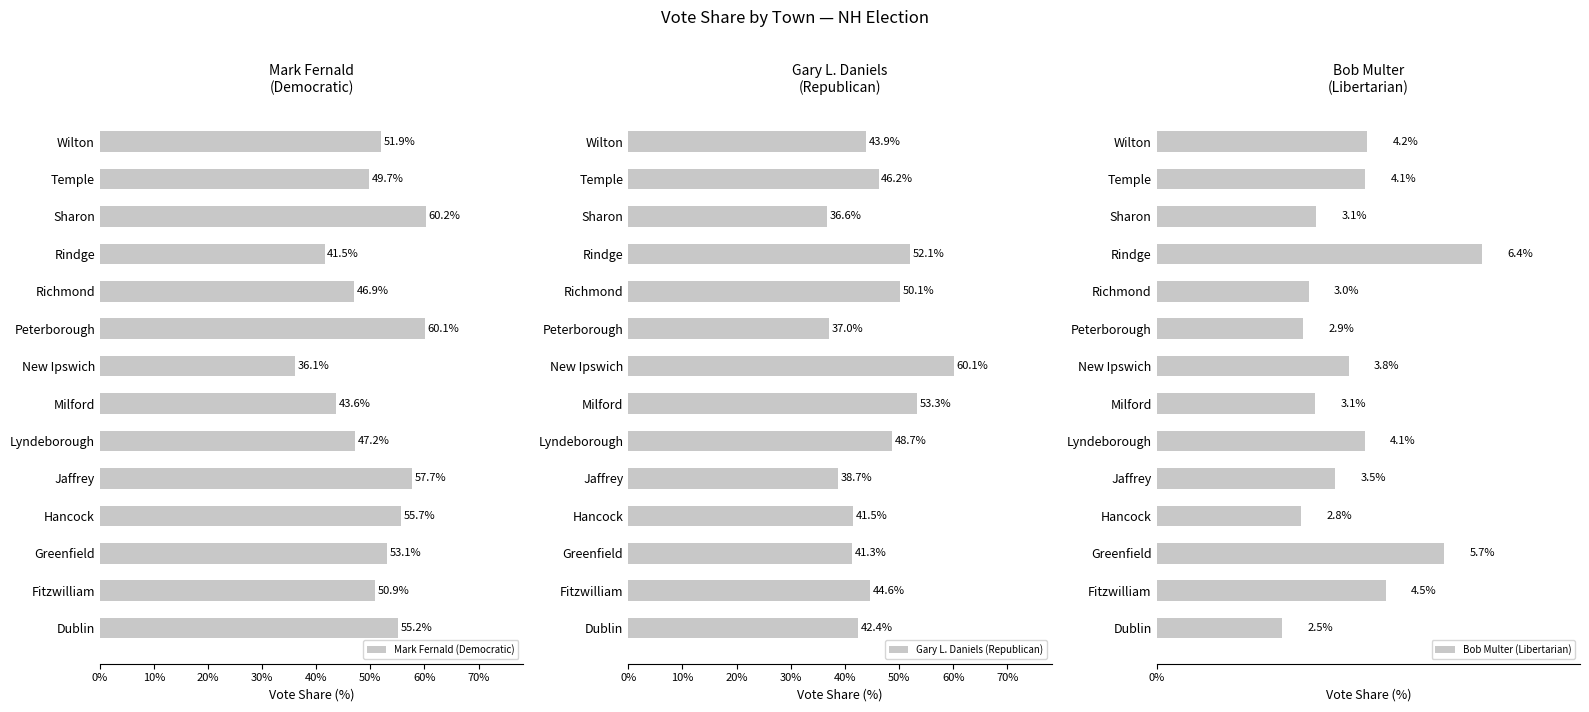

How many values in the Mark Fernald (Democratic) series are below 51?

7